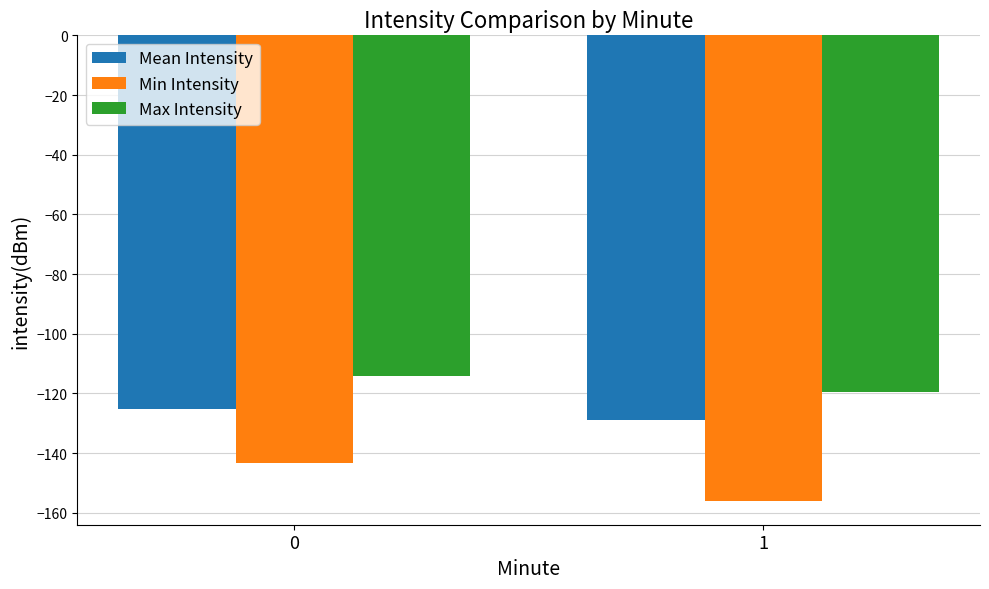

How many bars are there in each group?

3